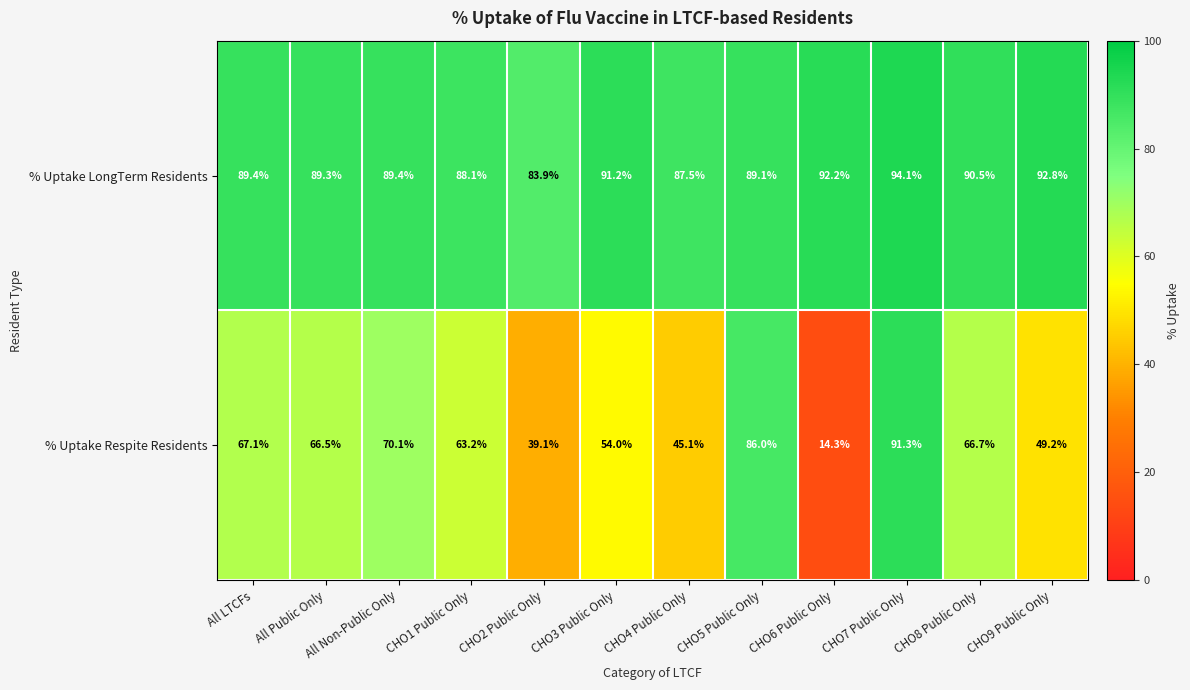

What is the total value across all series at CHO4 Public Only?

132.6